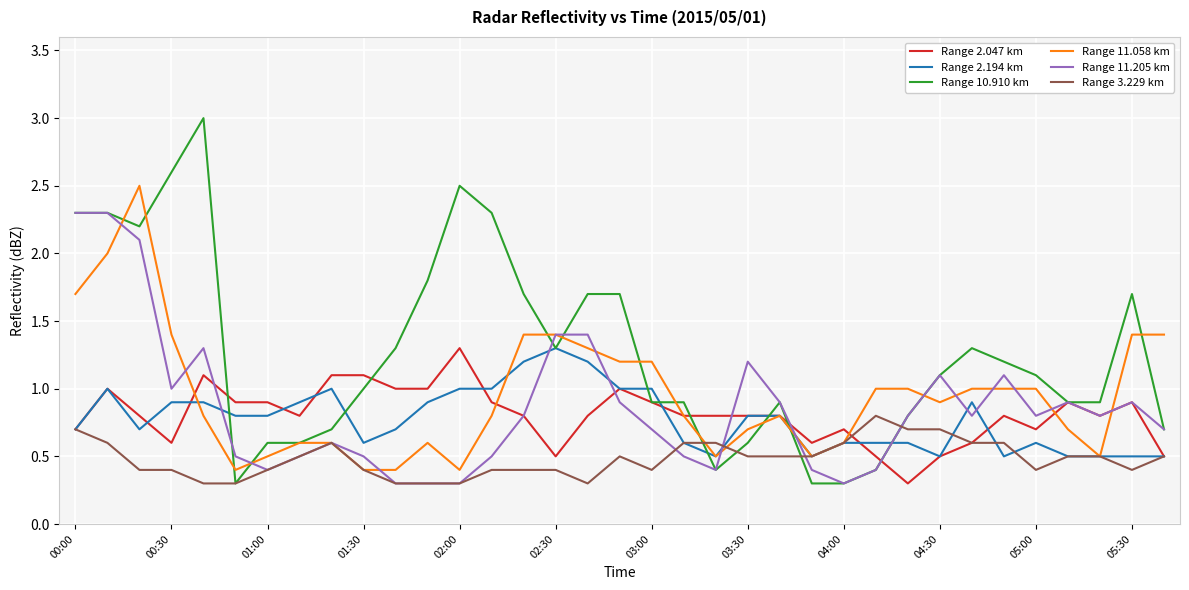

What is the greatest value displayed?

3.0